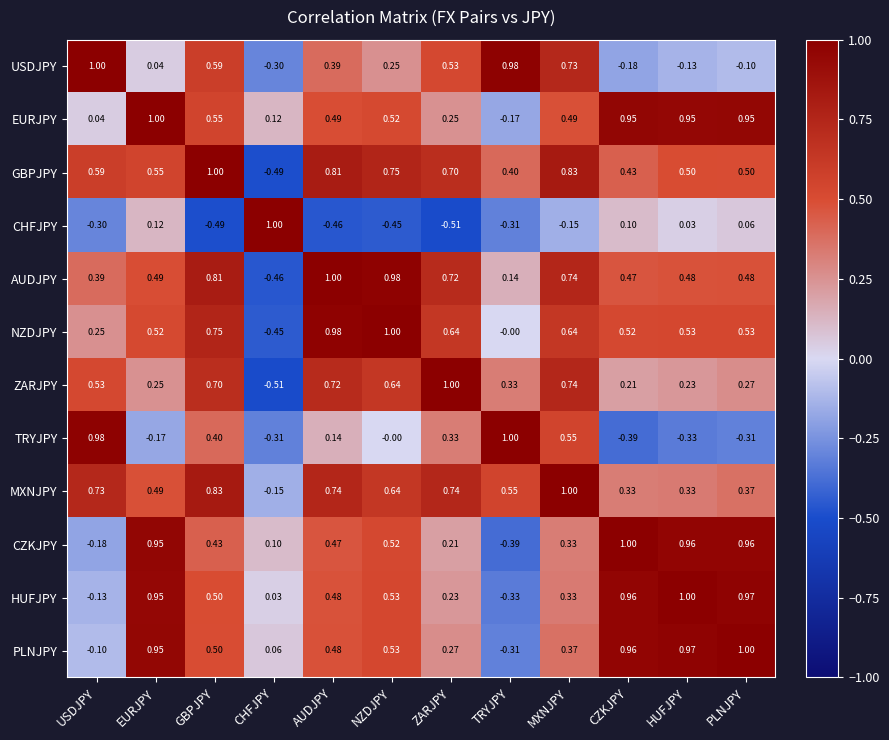

How many positive values does the PLNJPY series have?

10